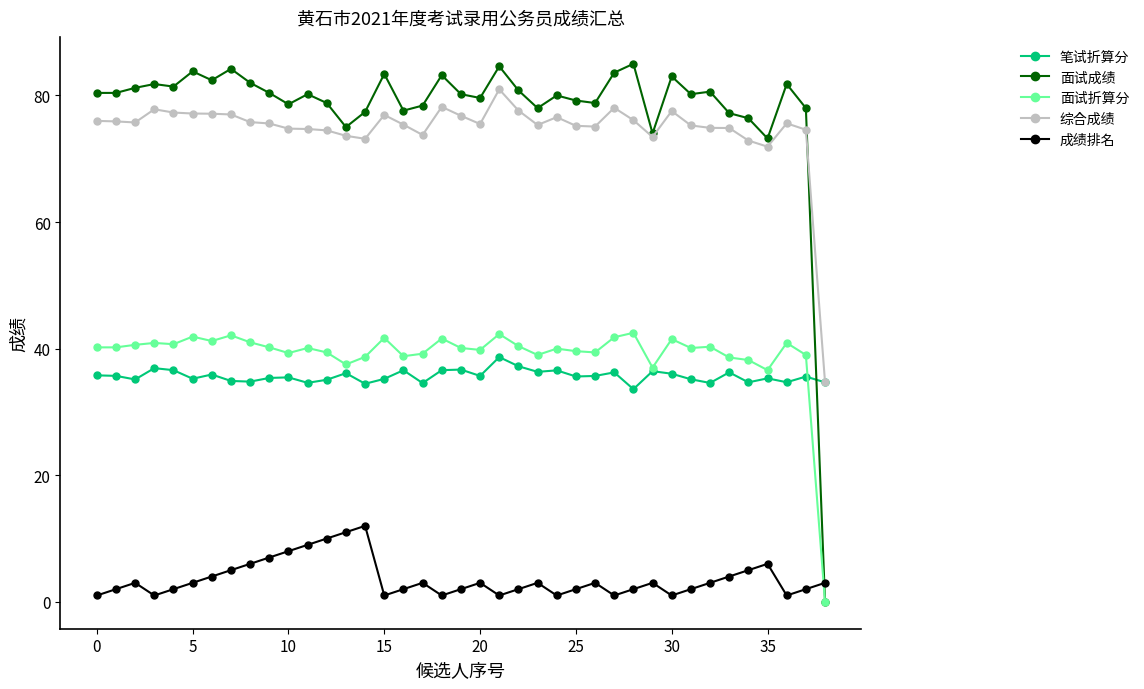

True or false: 综合成绩 has more than 2 interior local peaks.

True